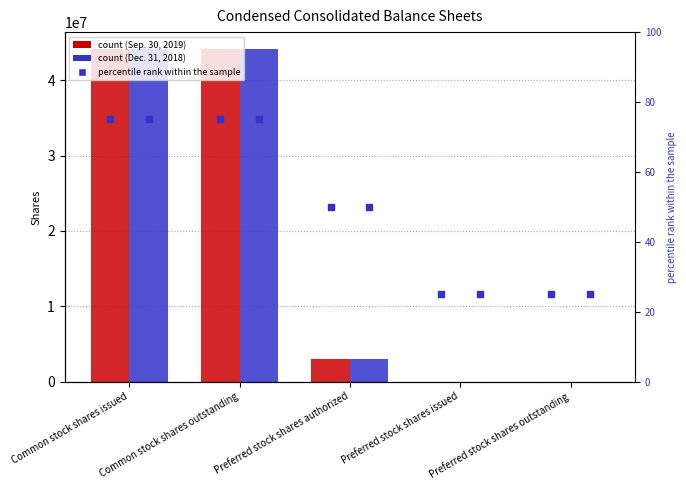

At how many categories does at least one series exceed 42660804?

2